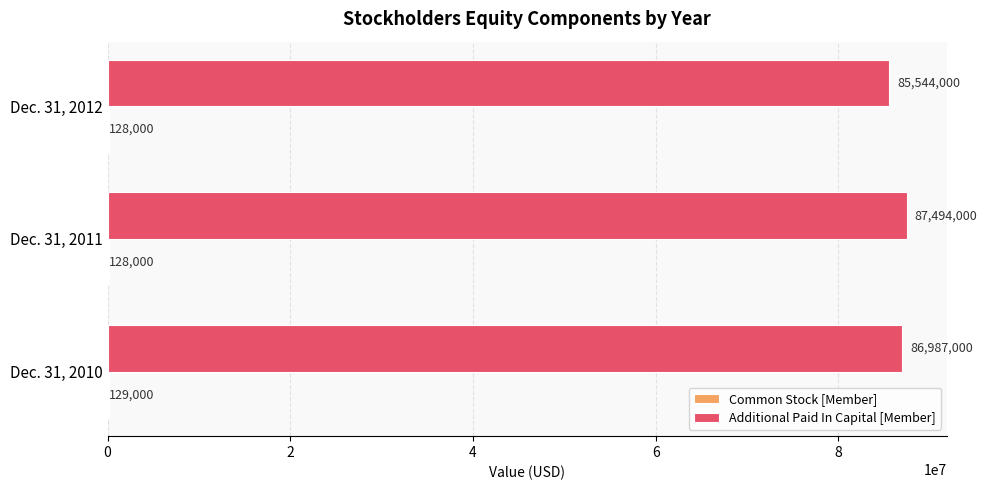

At which label is Additional Paid In Capital [Member] closest to 86519000?

Dec. 31, 2010